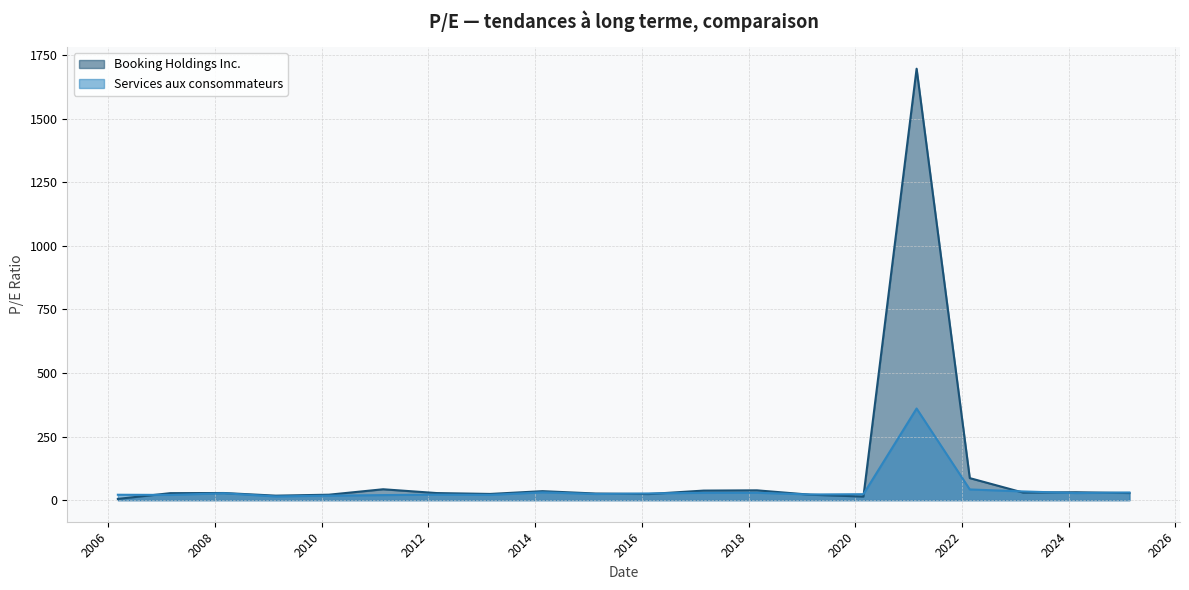

Which series has the widest spread of values?

Booking Holdings Inc.